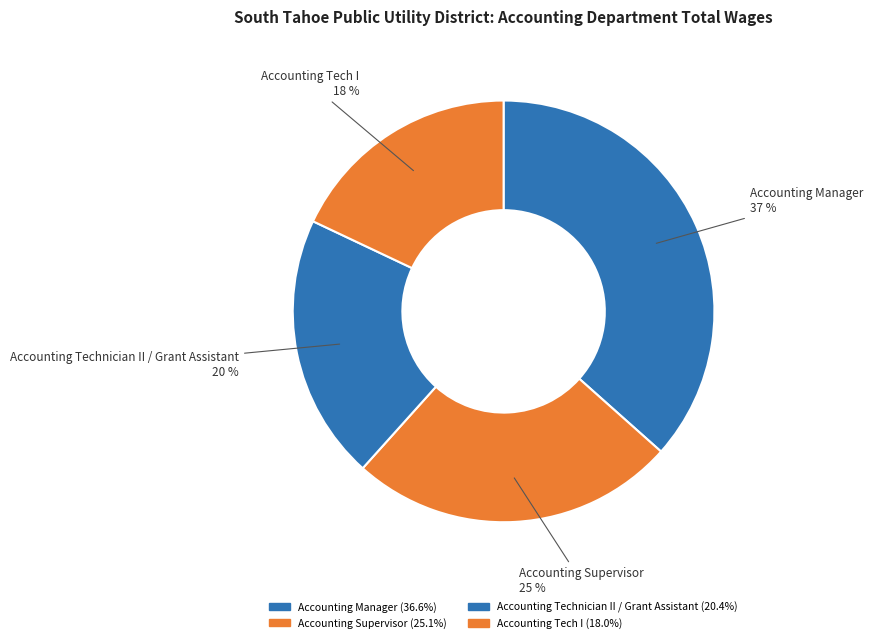

To the nearest percent, what is the difference between the largest and smallest slice percentages?

19%